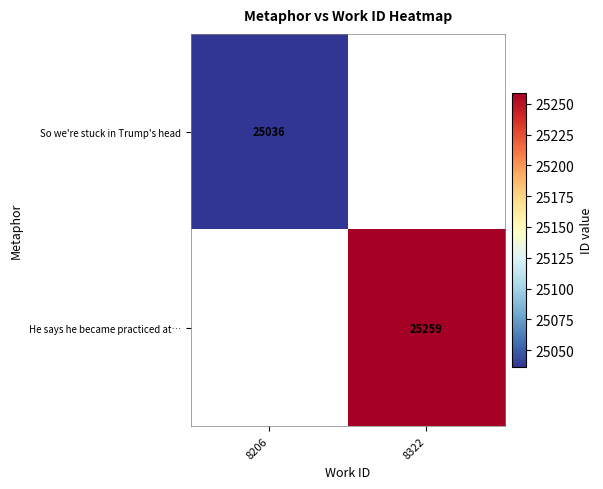

True or false: So we're stuck in Trump's head has a value of 25036 at 8206.

True